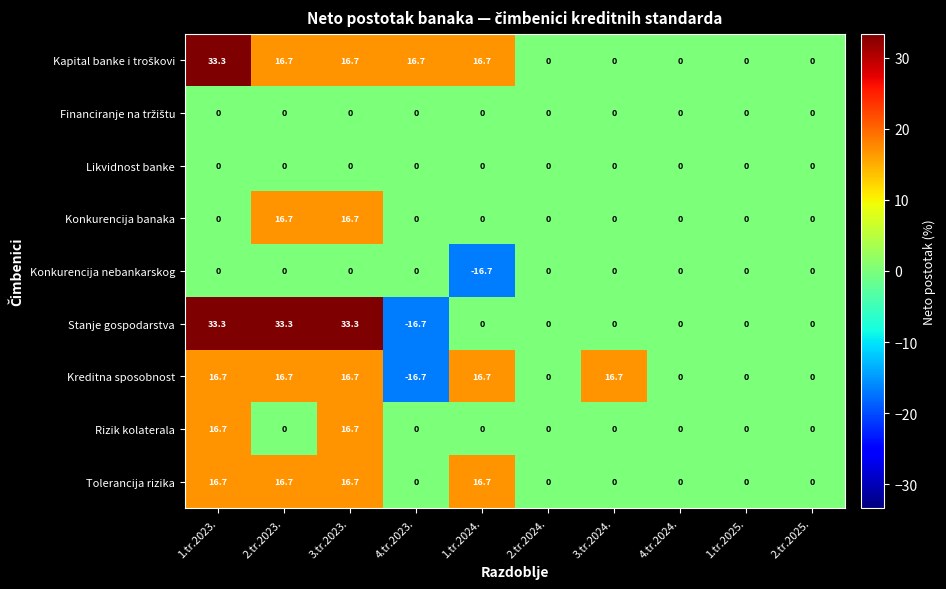

What is the difference between the maximum and minimum values in the Konkurencija nebankarskog series?

16.7